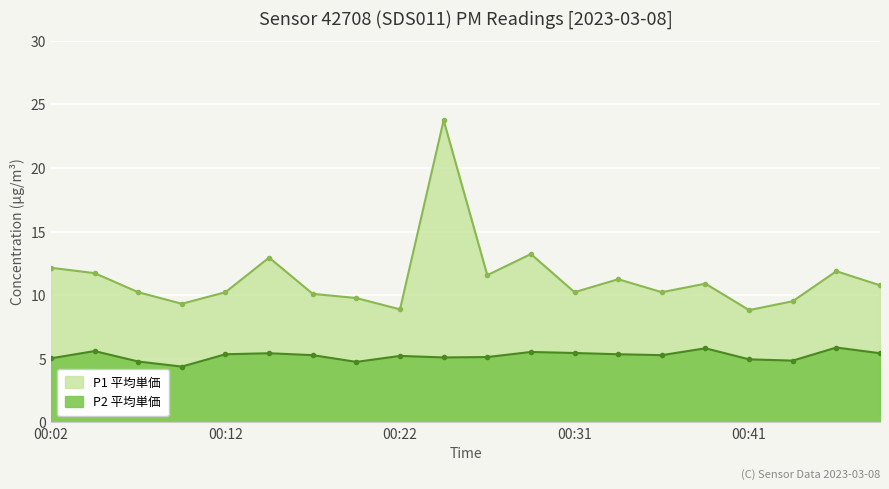

Which series has the largest range (max minus min)?

P1